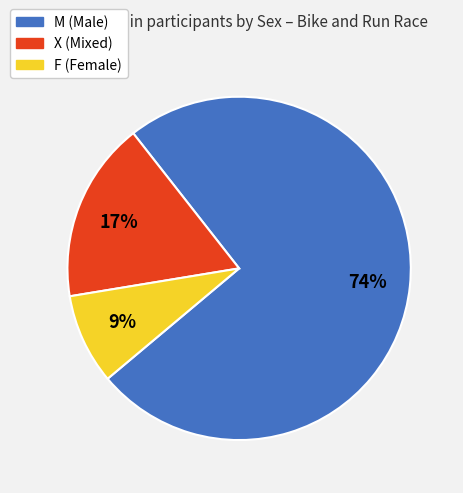

Which has a higher value, M or F?

M